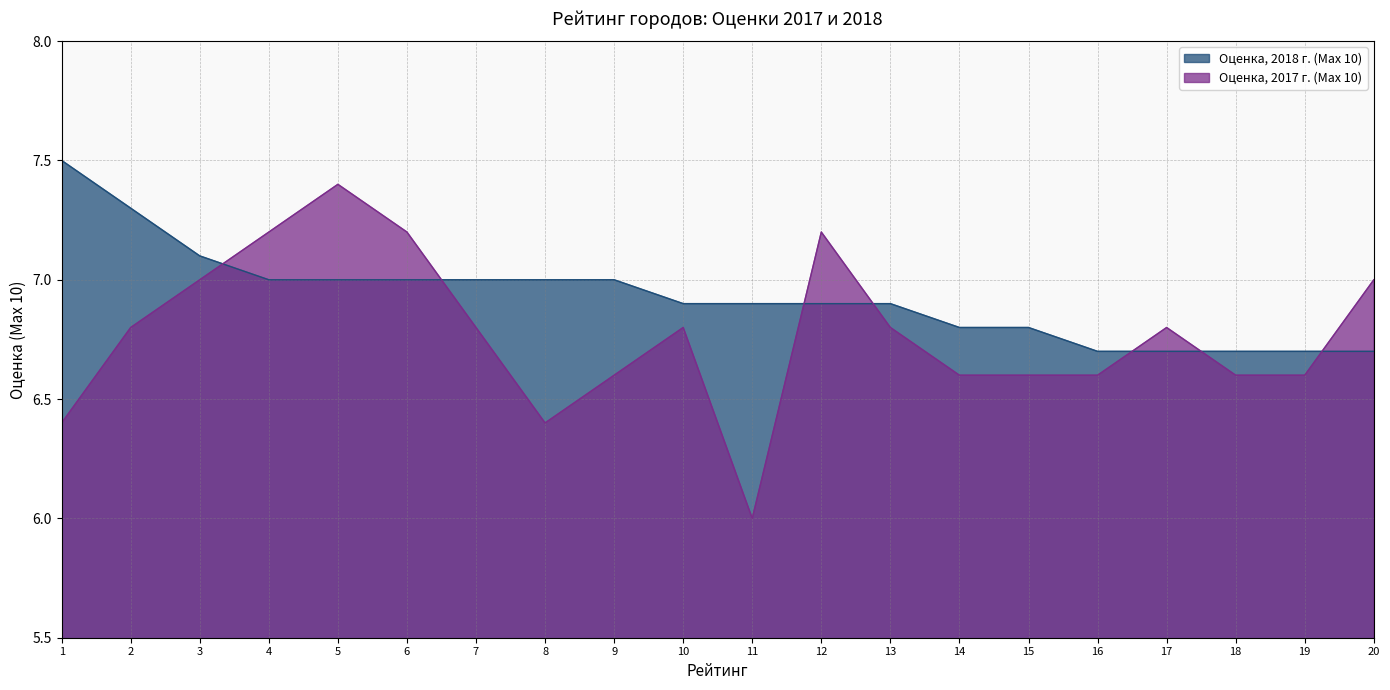

The value of Оценка, 2018 г. (Max 10) at 20 is 6.7. True or false?

True